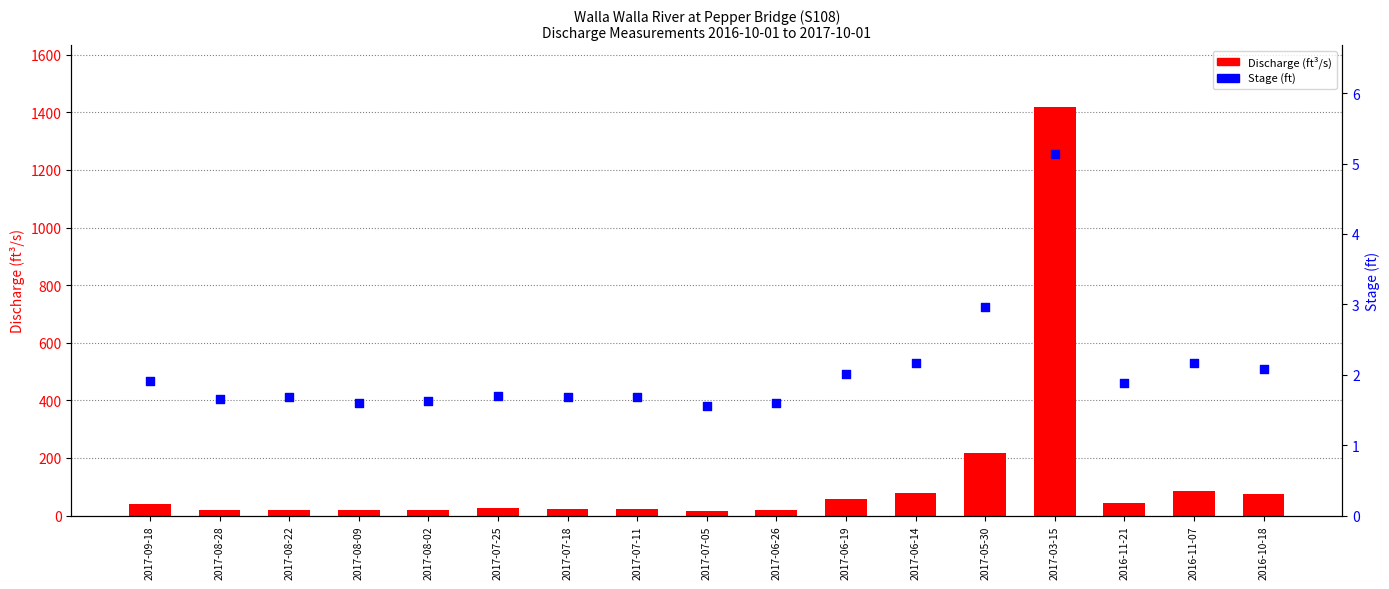

Which series has the largest total across all categories?

Discharge (ft^3/s)